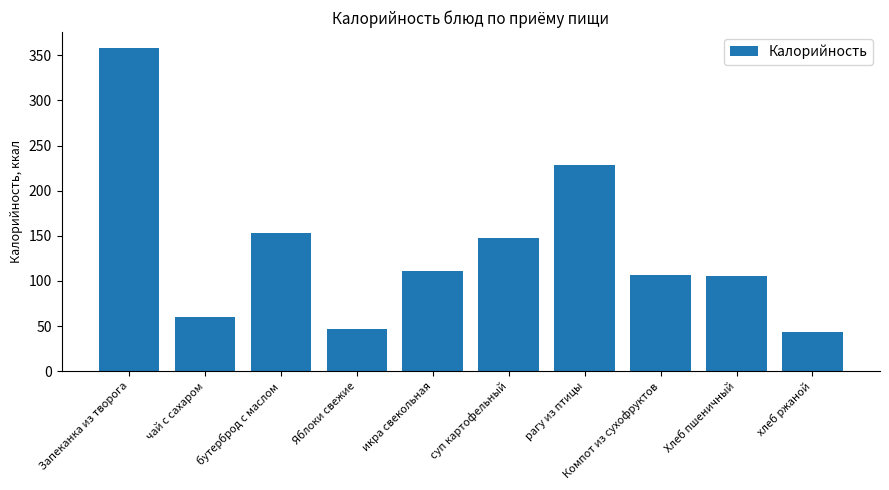

What is the change in value from Запеканка из творога to рагу из птицы?

-128.9